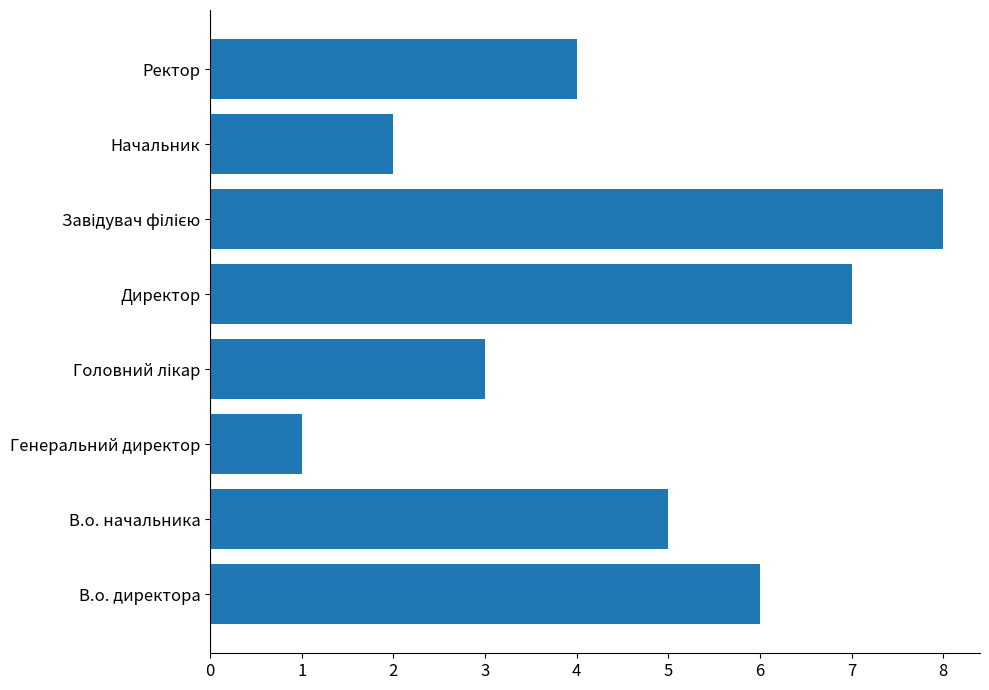

Does the chart contain any negative values?

No